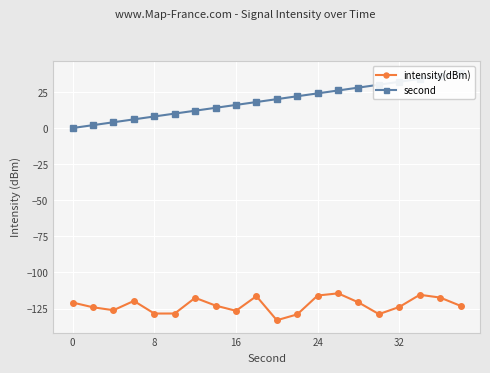

True or false: intensity(dBm) has a value of -220.7 at 8.

False